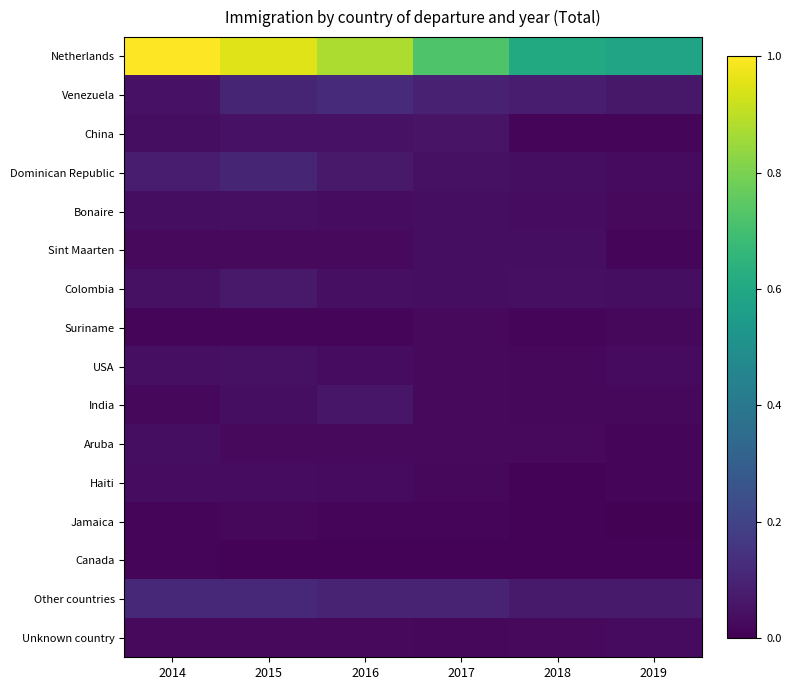

Which label corresponds to the largest value in the chart?

2014